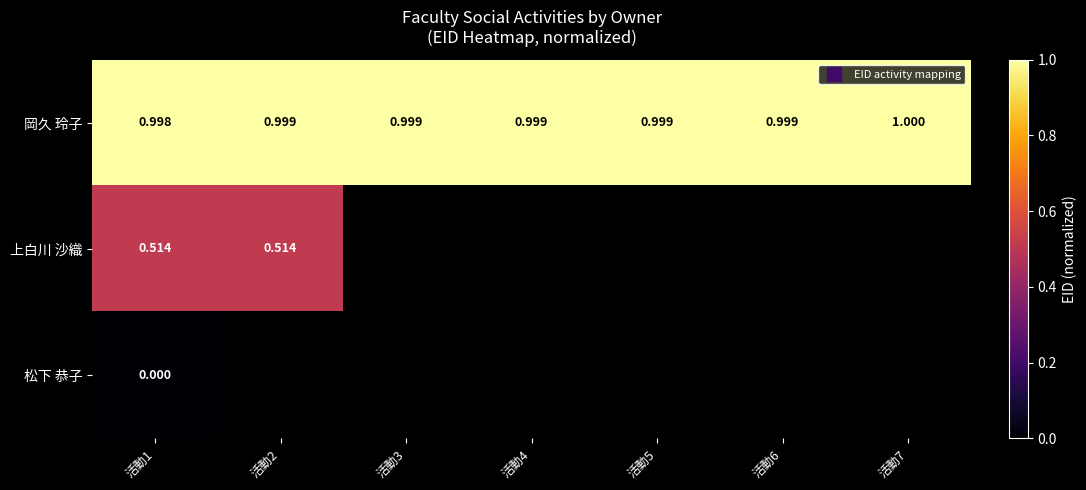

Which series has the largest total across all categories?

岡久 玲子